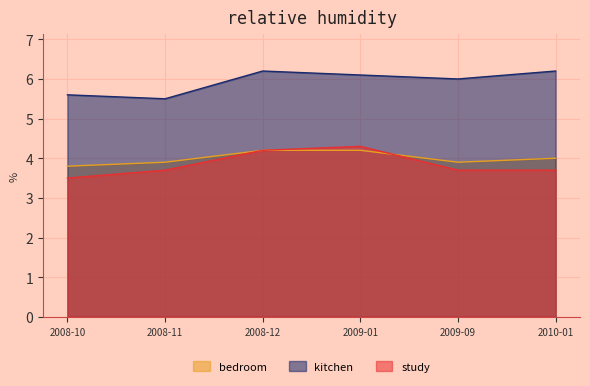

How many lines are shown in the chart?

3